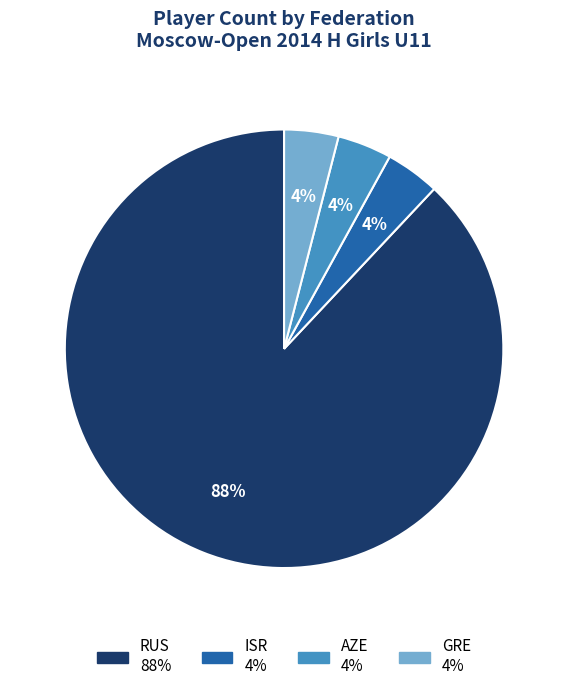

Does RUS represent more than half of the total?

Yes